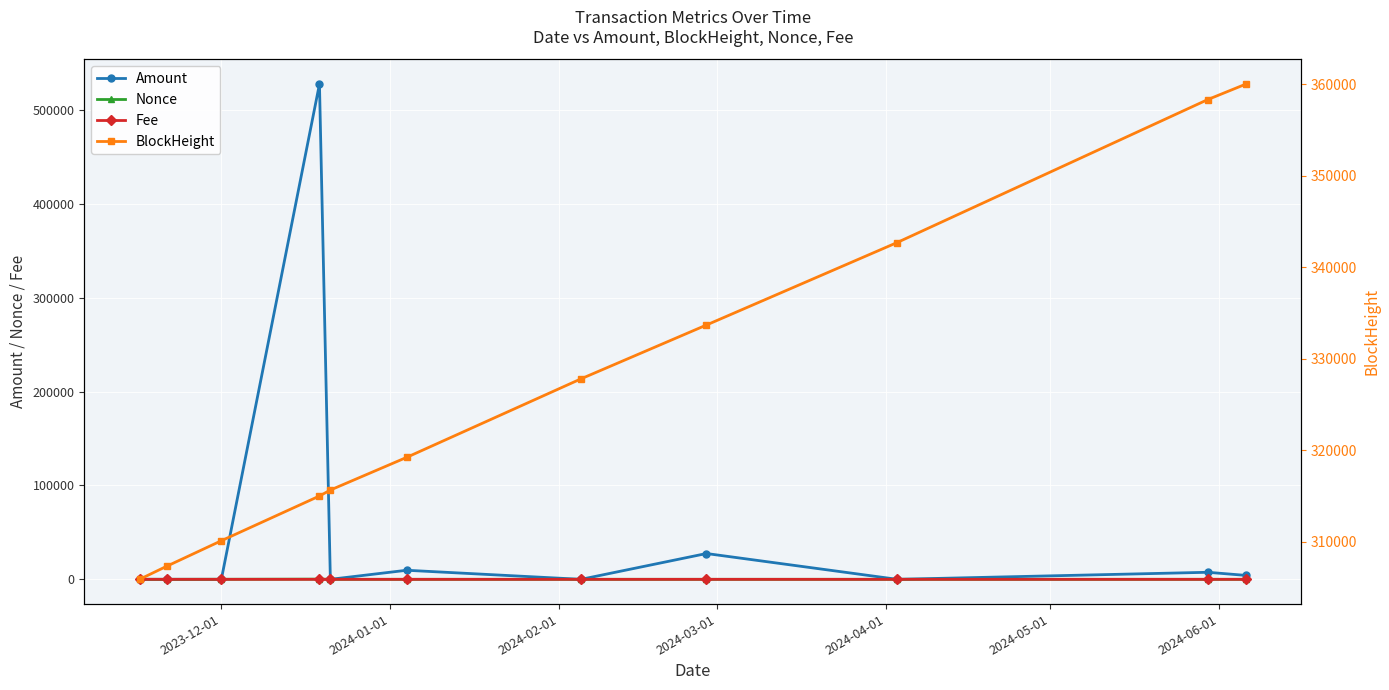

What is the maximum value shown in the chart?

527480.1